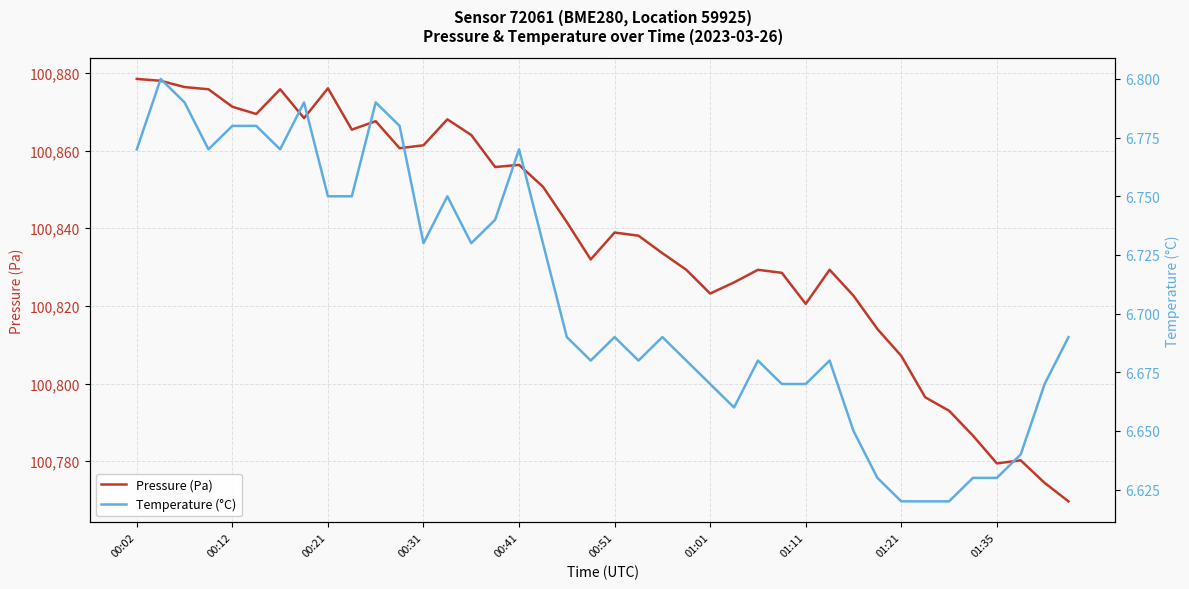

What is the highest value of the Temperature (°C) series?

6.8